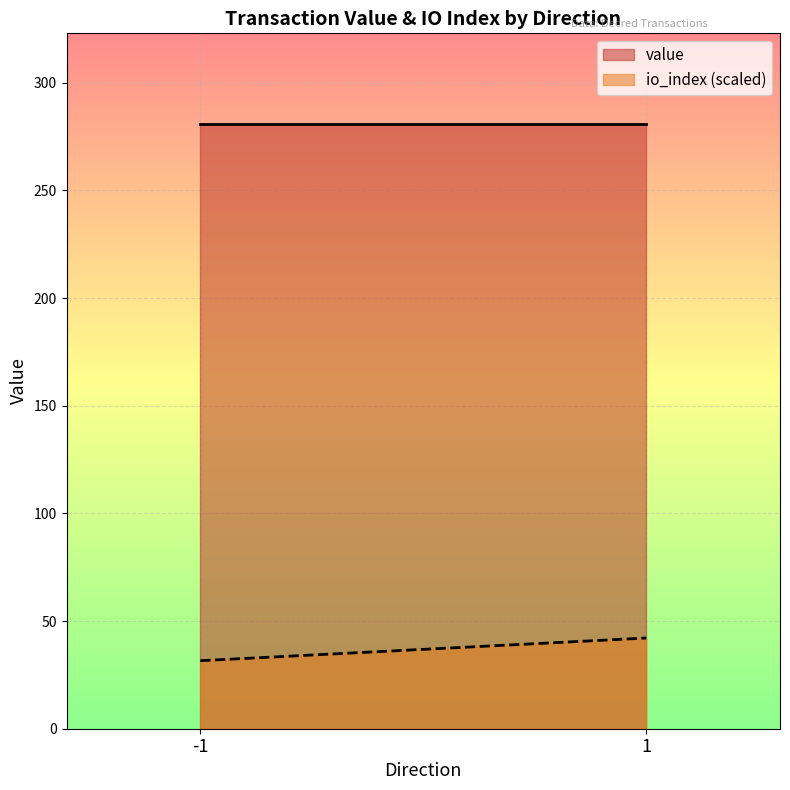

At which category does value reach its first local peak?

-1